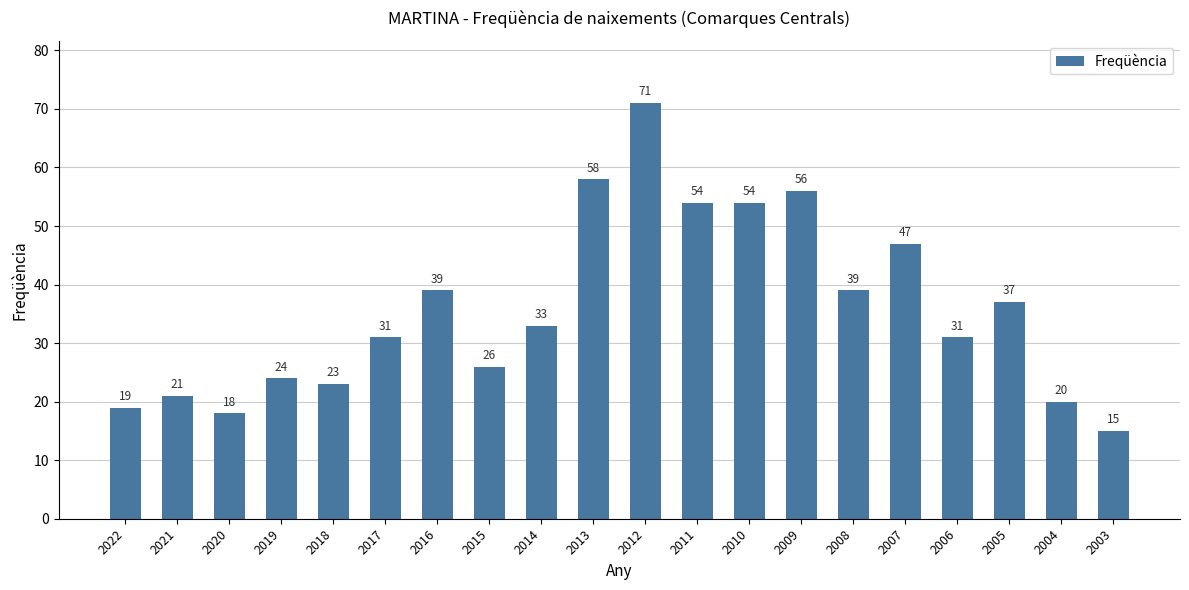

Read the value at 2017, to the nearest 5.

30